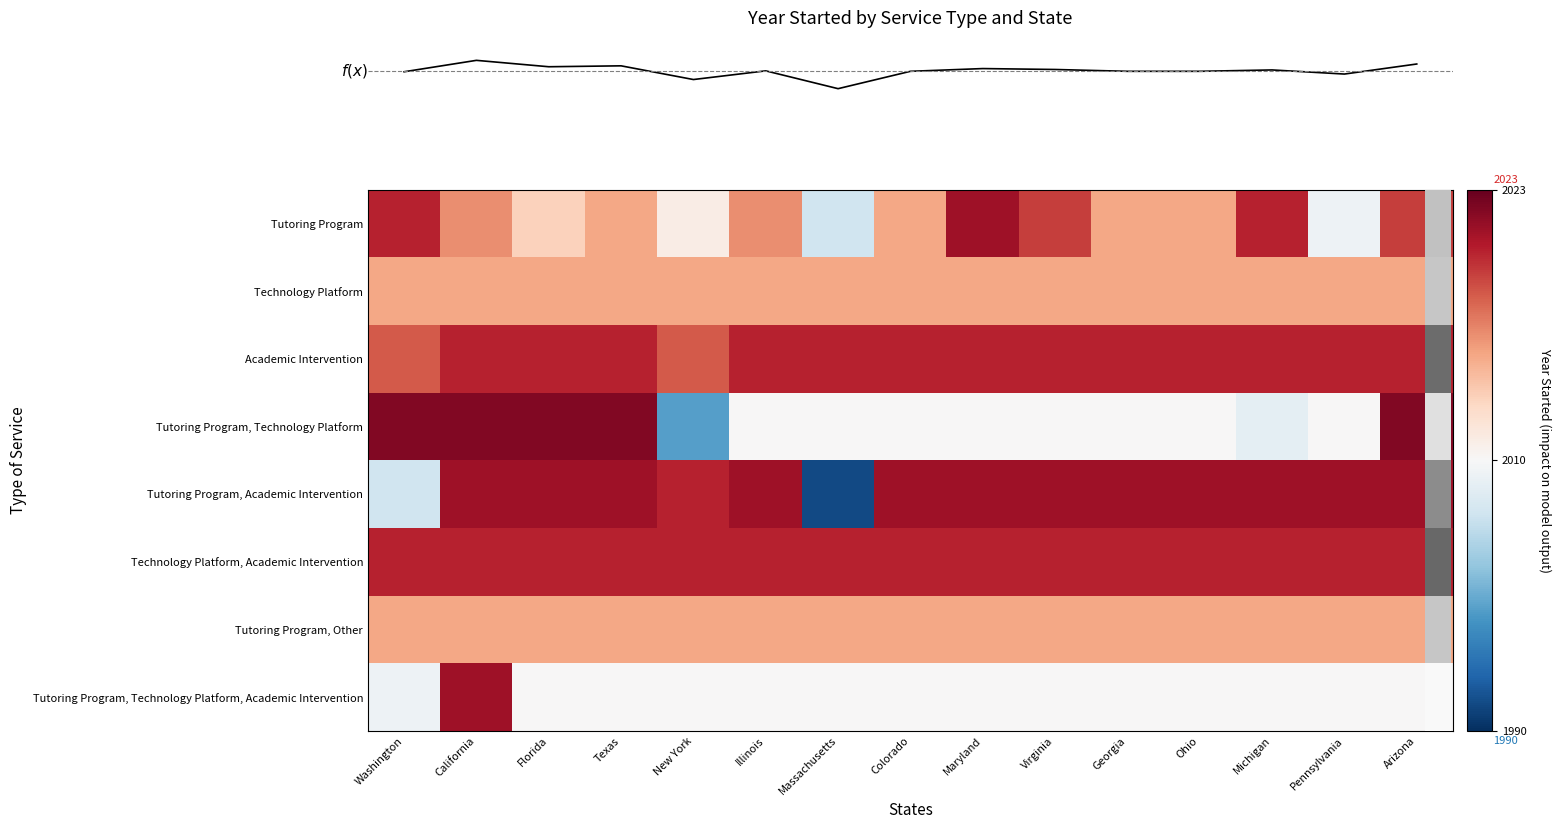

At how many categories does at least one series exceed 2005?

15